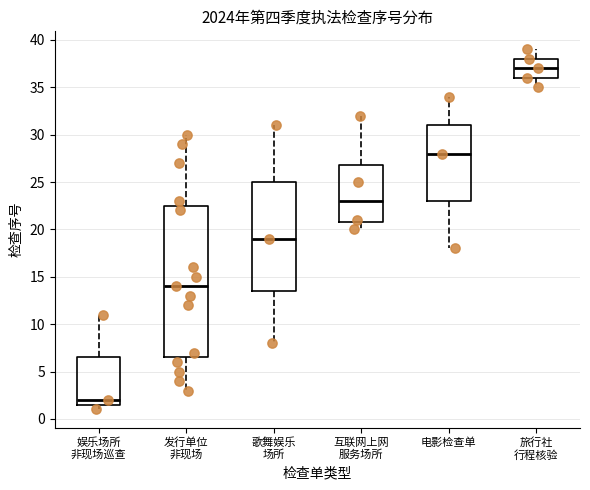

Where is the lower edge of the box for 歌舞娱乐 场所 on the y-axis? The values are not printed on the chart, so give them approximately, as read against the axis.

13.5